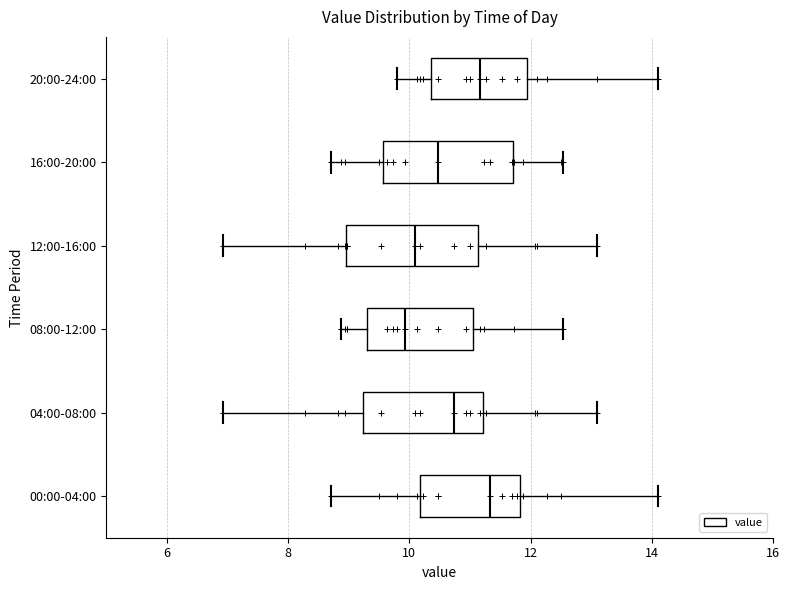

Reading bottom to top, read every box against the x-axis: the position of its median line, the range the box covers, and the ends of its whiskers. The values are not printed on the chart, so give them approximately, as read against the axis.

00:00-04:00: median 11.4, box 10.2 to 11.8, whiskers 8.8 to 14.2
04:00-08:00: median 10.8, box 9.2 to 11.2, whiskers 7.0 to 13.2
08:00-12:00: median 10.0, box 9.4 to 11.0, whiskers 8.8 to 12.6
12:00-16:00: median 10.2, box 9.0 to 11.2, whiskers 7.0 to 13.2
16:00-20:00: median 10.4, box 9.6 to 11.8, whiskers 8.8 to 12.6
20:00-24:00: median 11.2, box 10.4 to 12.0, whiskers 9.8 to 14.2